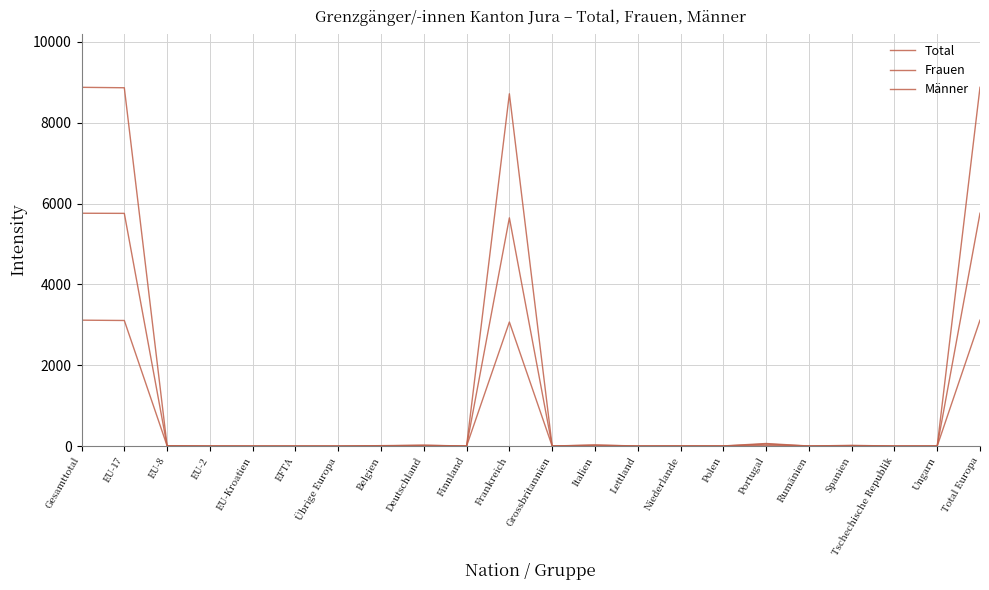

List the series in order of their peak value, highest first.

Total, Männer, Frauen